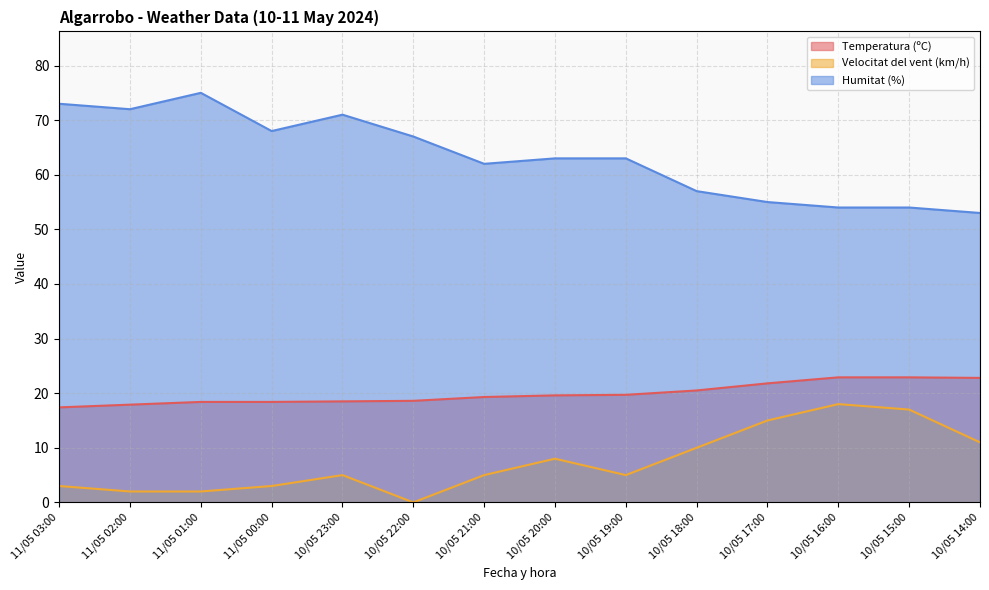

Where does the Humitat (%) series first go above 63?

11/05 03:00